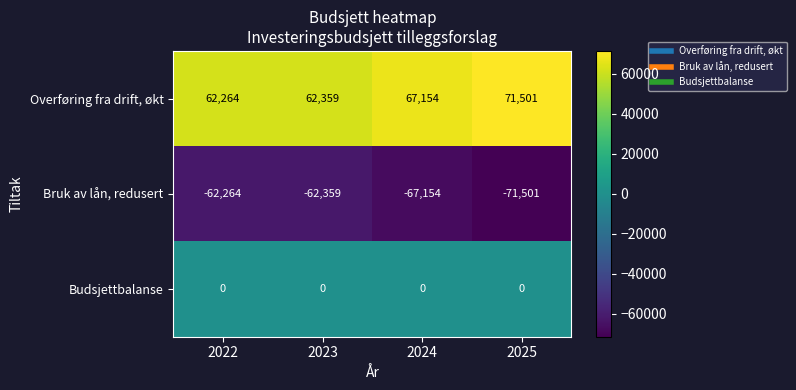

At 2025, list the series in order from smallest to largest.

Bruk av lån, redusert, Budsjettbalanse, Overføring fra drift, økt